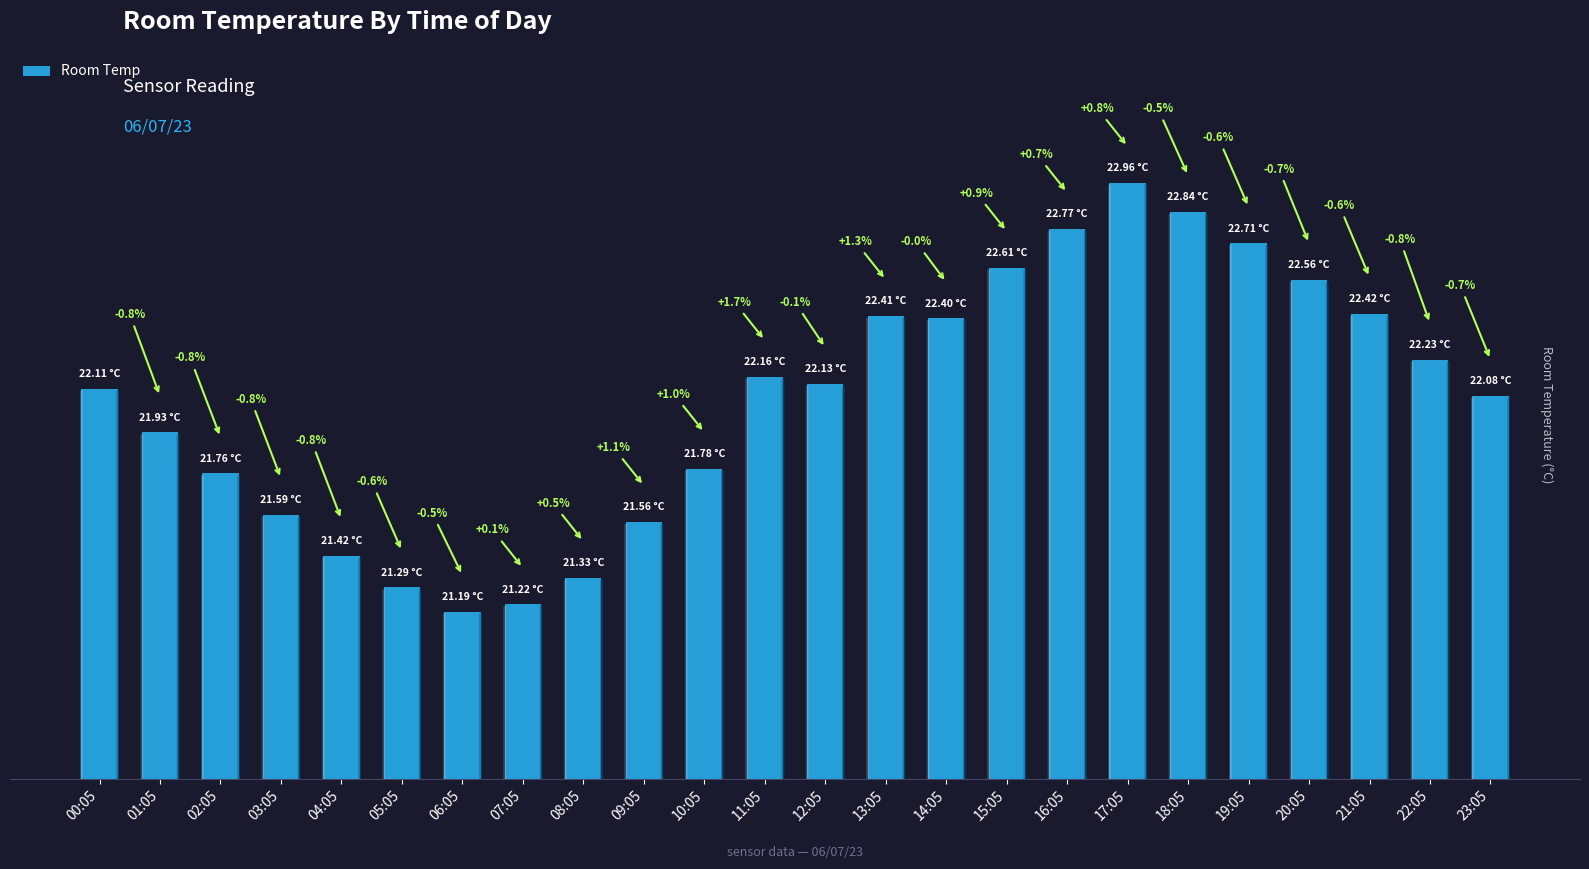

Does the chart contain any negative values?

No